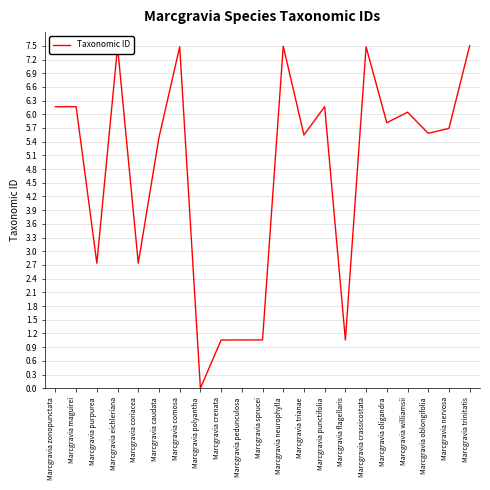

Reading left to right, transcribe all the data shown in this chart.

6.2	6.2	2.7	7.5	2.7	5.5	7.5	0.0	1.1	1.1	1.1	7.5	5.5	6.2	1.1	7.5	5.8	6.0	5.6	5.7	7.5